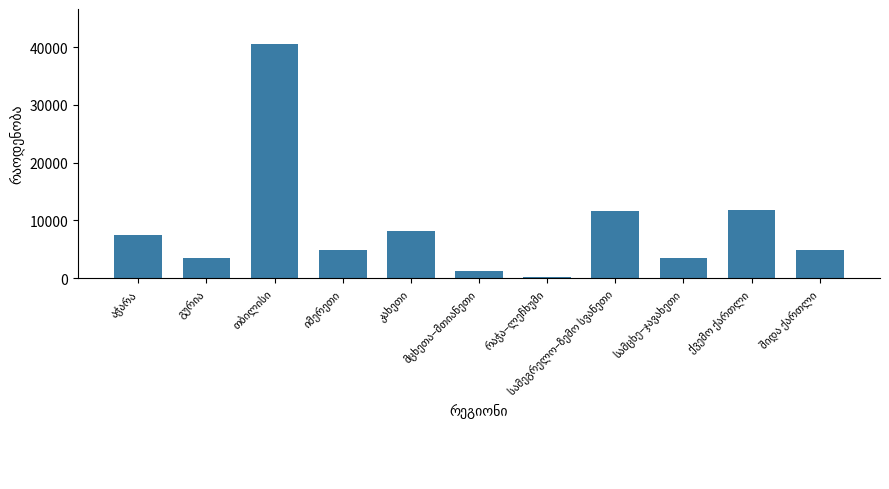

Does the chart contain stacked bars?

No